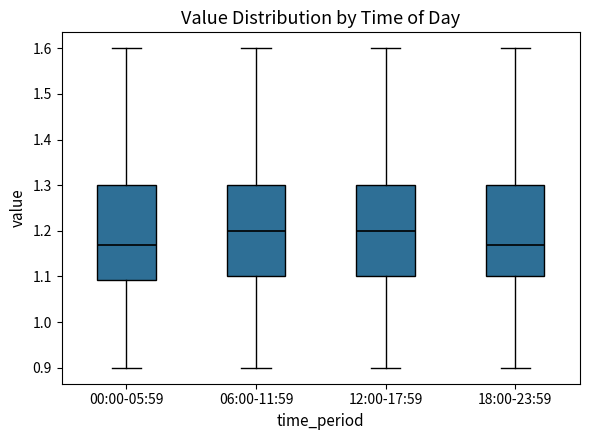

Reading left to right, read every box against the y-axis: the position of its median line, the range the box covers, and the ends of its whiskers. The values are not printed on the chart, so give them approximately, as read against the axis.

00:00-05:59: median 1.17, box 1.09 to 1.30, whiskers 0.90 to 1.60
06:00-11:59: median 1.20, box 1.10 to 1.30, whiskers 0.90 to 1.60
12:00-17:59: median 1.20, box 1.10 to 1.30, whiskers 0.90 to 1.60
18:00-23:59: median 1.17, box 1.10 to 1.30, whiskers 0.90 to 1.60